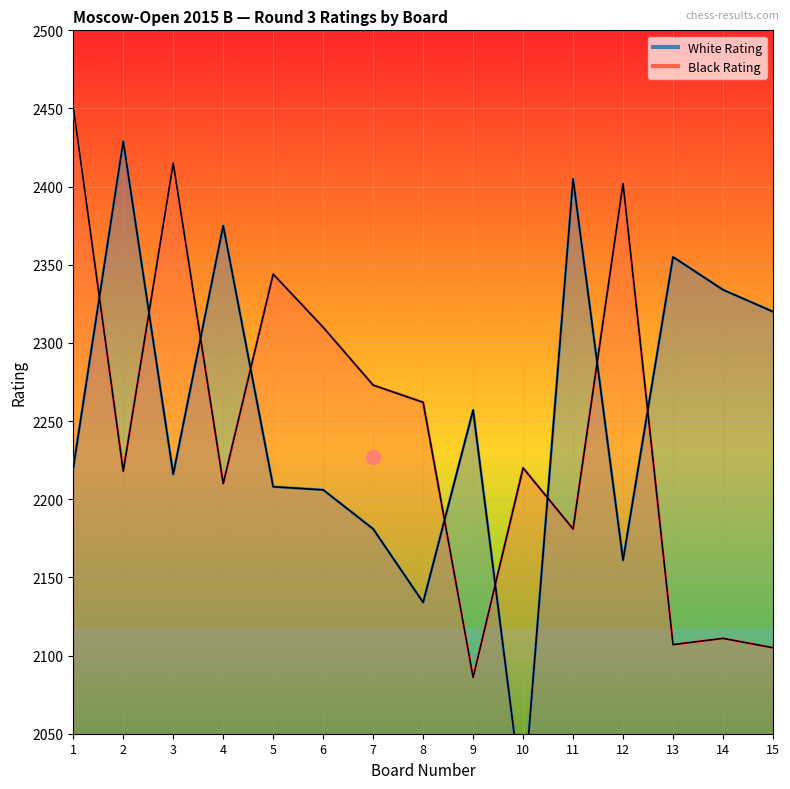

Reading left to right, transcribe all the data shown in this chart.

White Rating: 2220	2429	2216	2375	2208	2206	2181	2134	2257	2005	2405	2161	2355	2334	2320
Black Rating: 2451	2218	2415	2210	2344	2310	2273	2262	2086	2220	2181	2402	2107	2111	2105